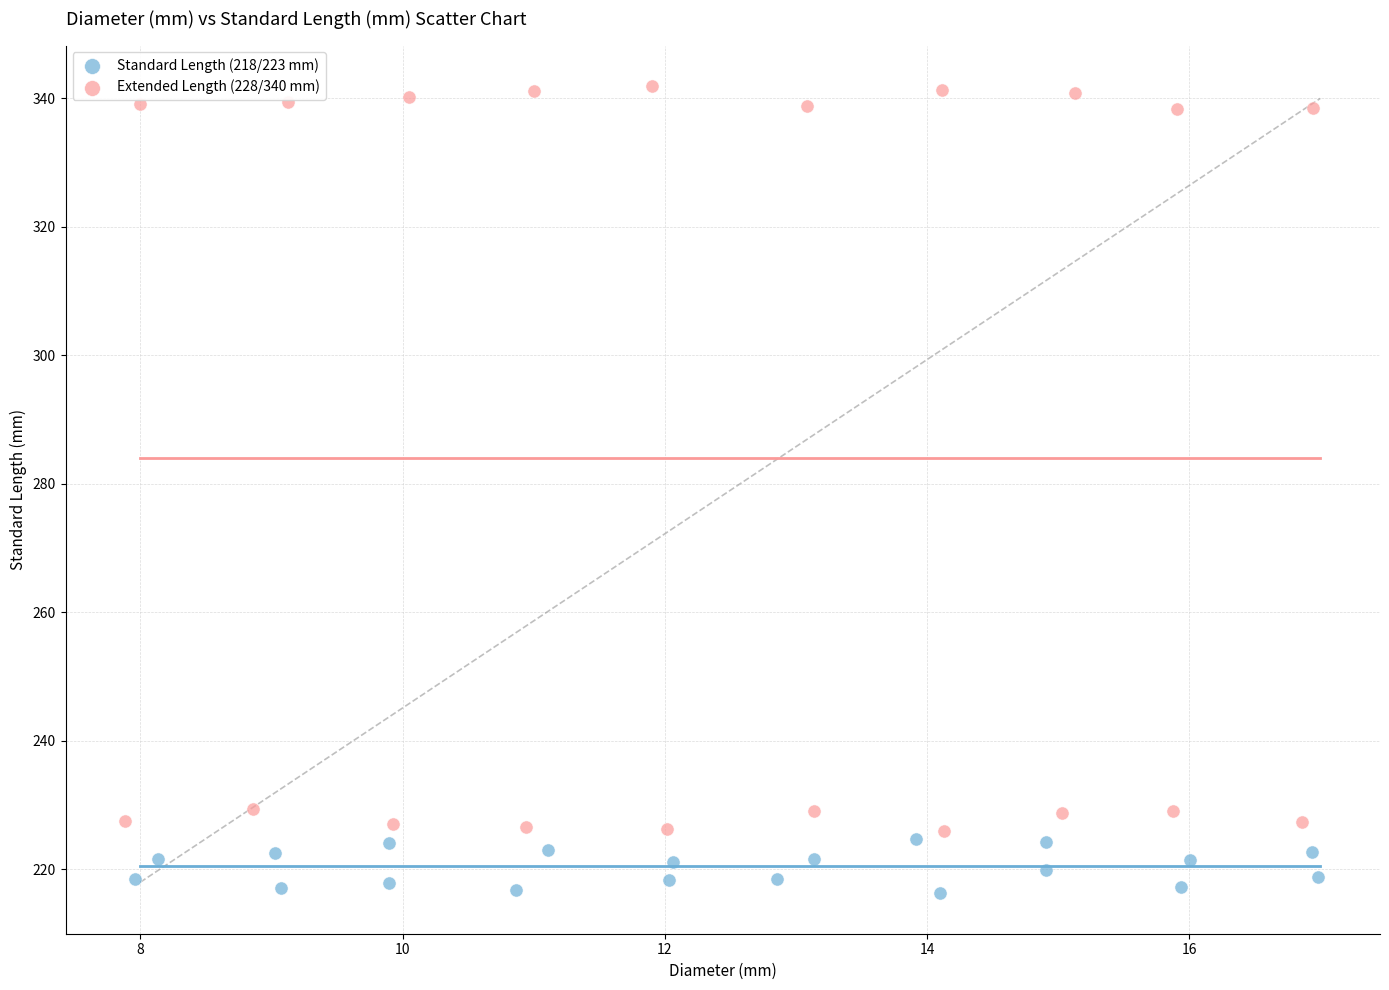

Which series contains the highest Y value?

Extended Length (228/340 mm)